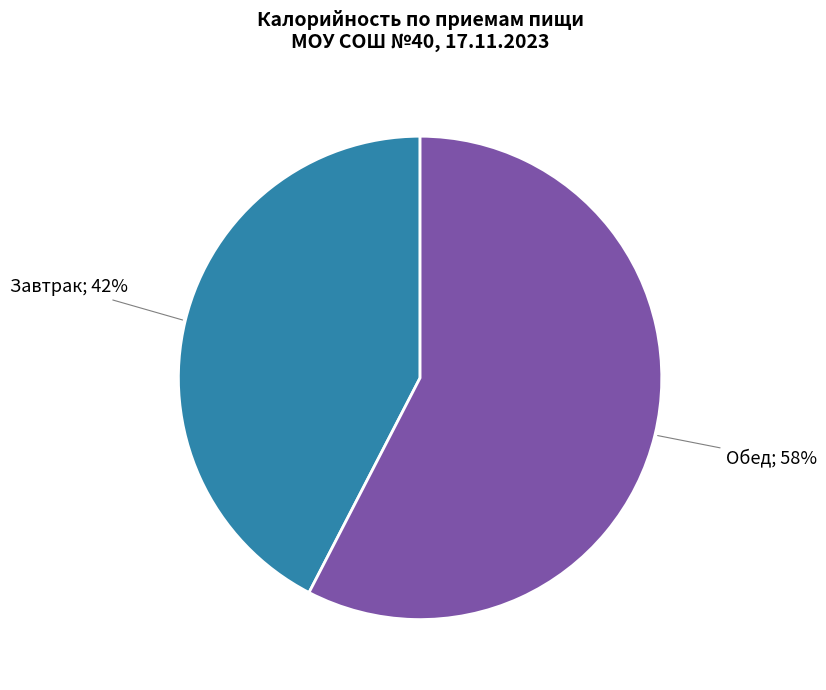

Is there a majority slice in this chart?

Yes